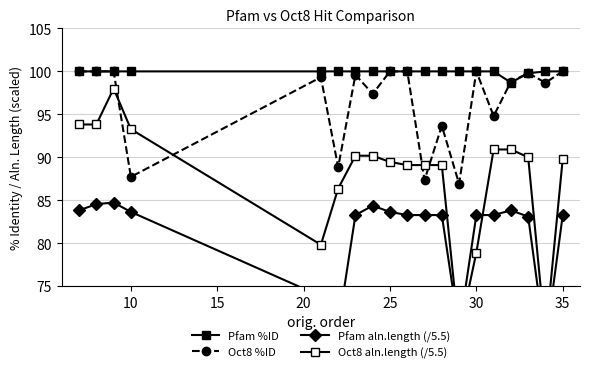

True or false: Oct8 aln.length (/5.5) and Pfam %ID cross at least once.

False